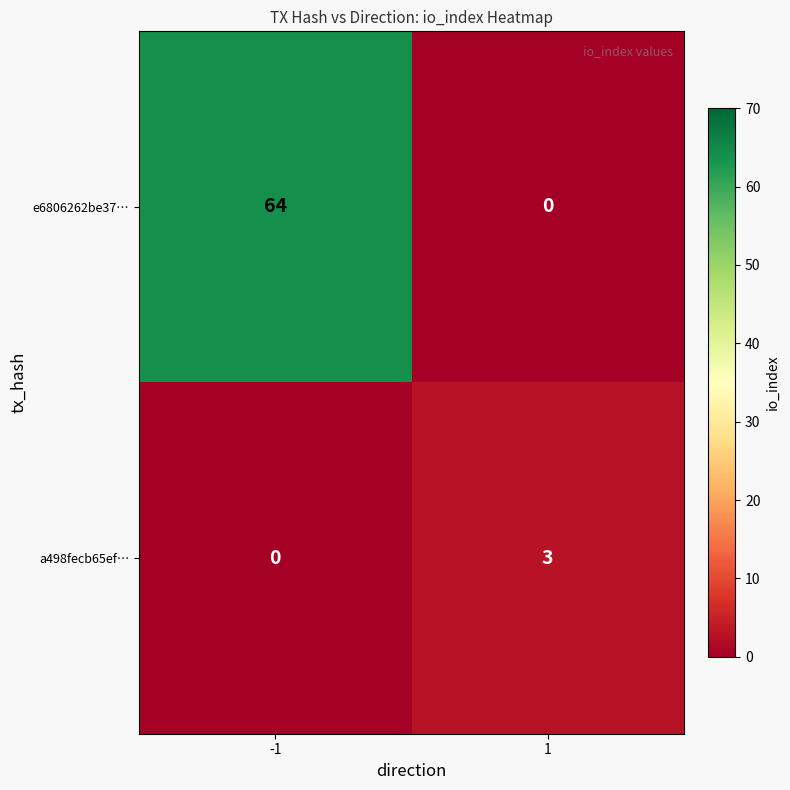

What is the average value of the e6806262be37… series?

32